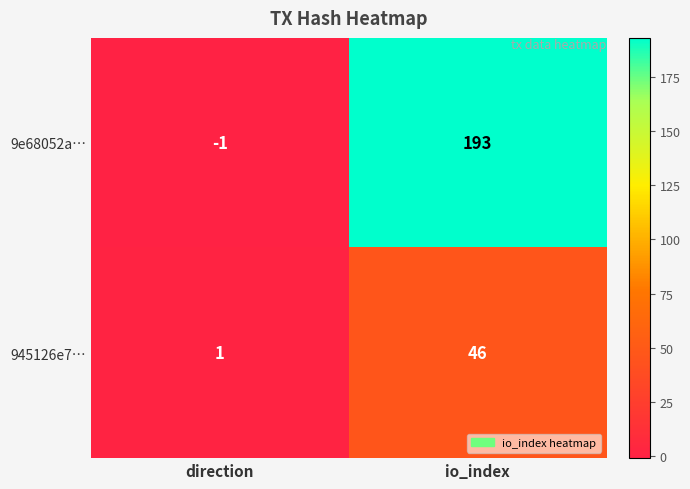

What is the difference between the maximum and minimum values in the 945126e7… series?

45